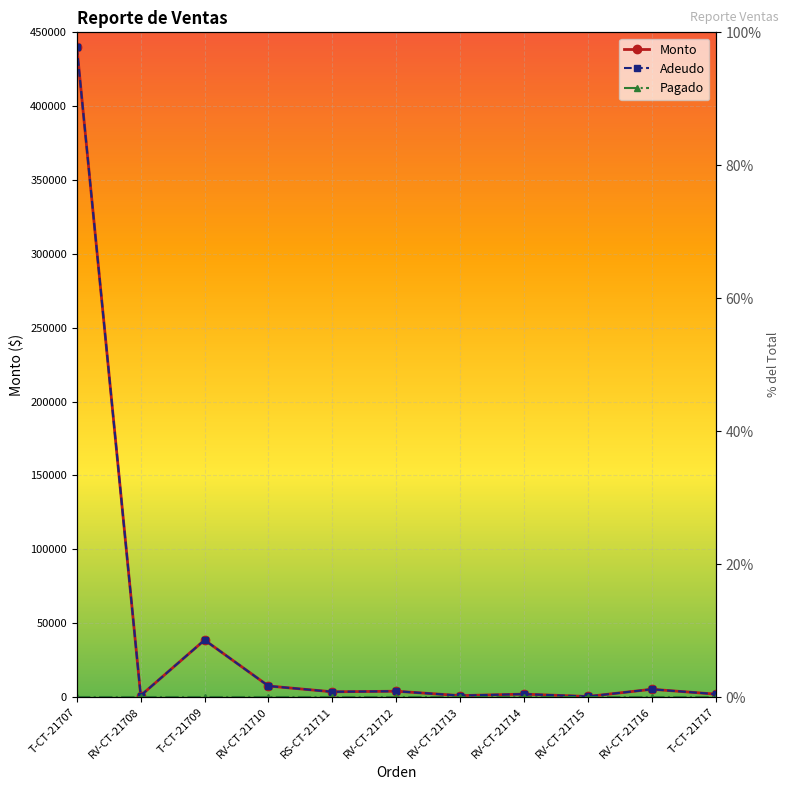

Where is the first local minimum for Adeudo?

RV-CT-21708